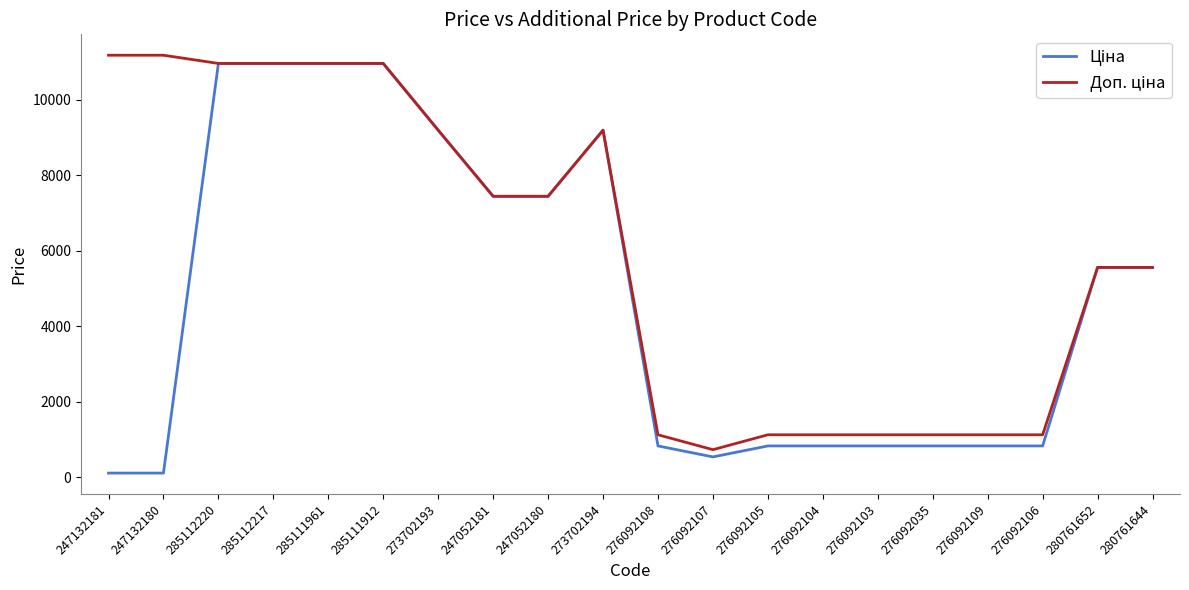

What is the maximum value shown in the chart?

11182.0